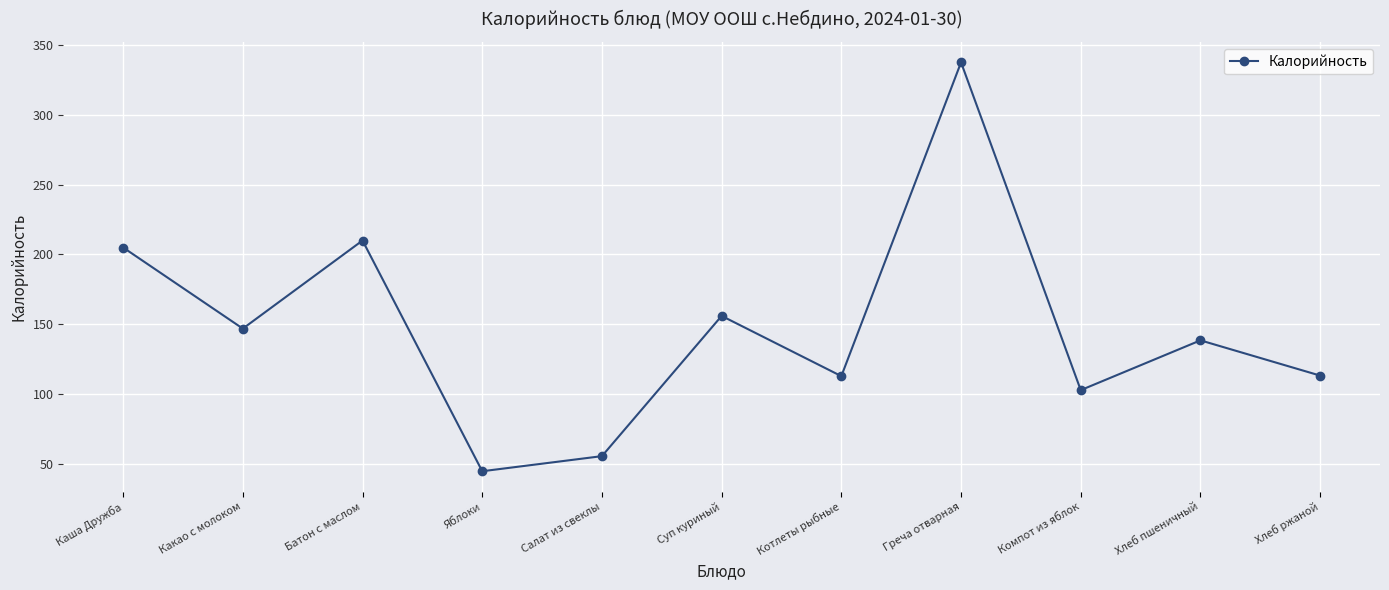

What is the average value?

147.7